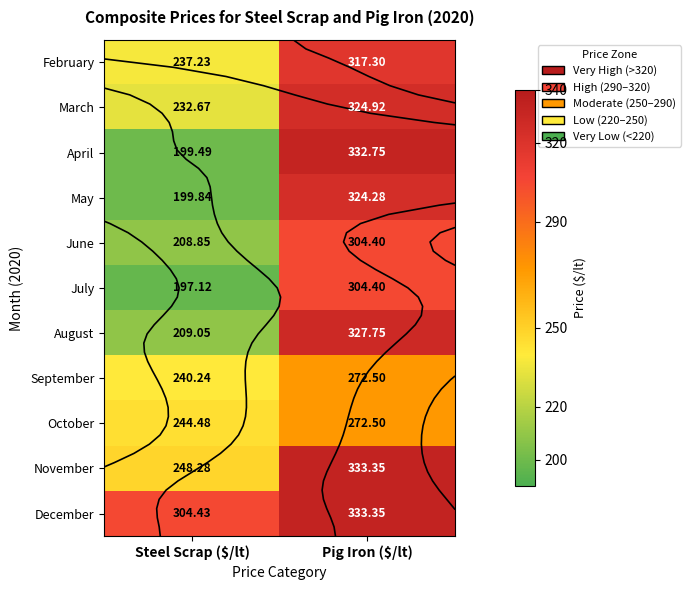

Which series has the largest range (max minus min)?

April